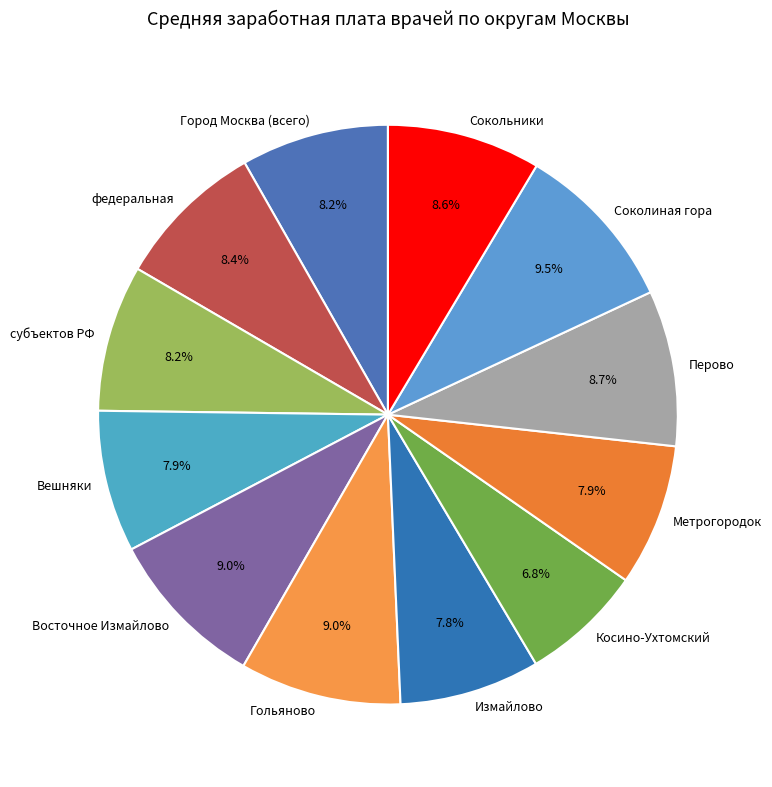

Does any single category account for the majority?

No